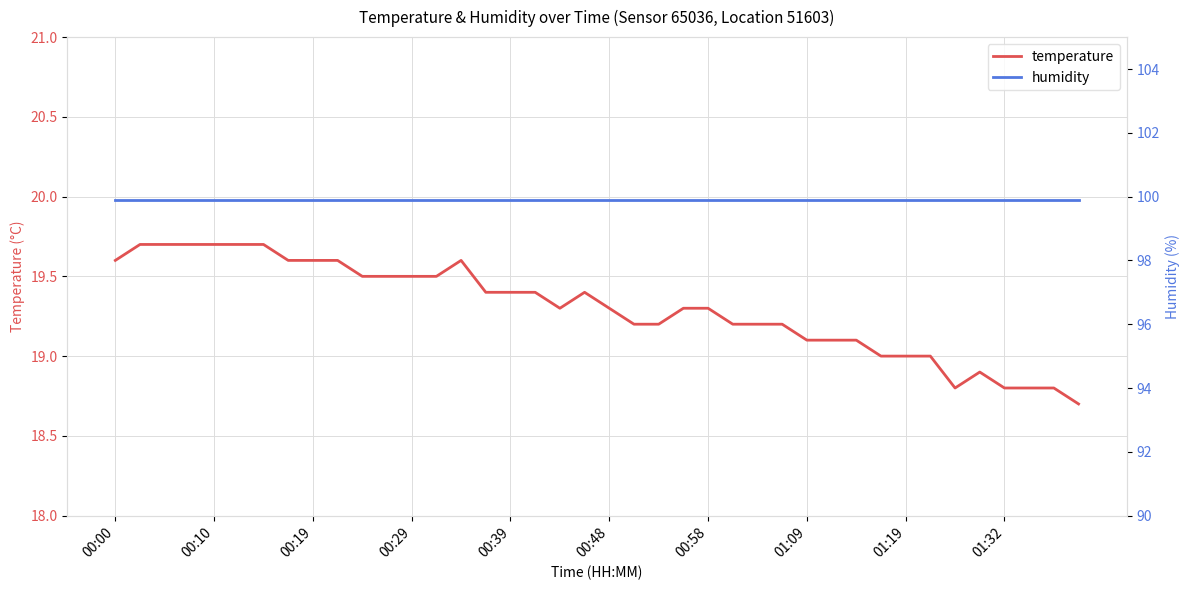

What is the value of the temperature point at the 22nd from the left?

19.2